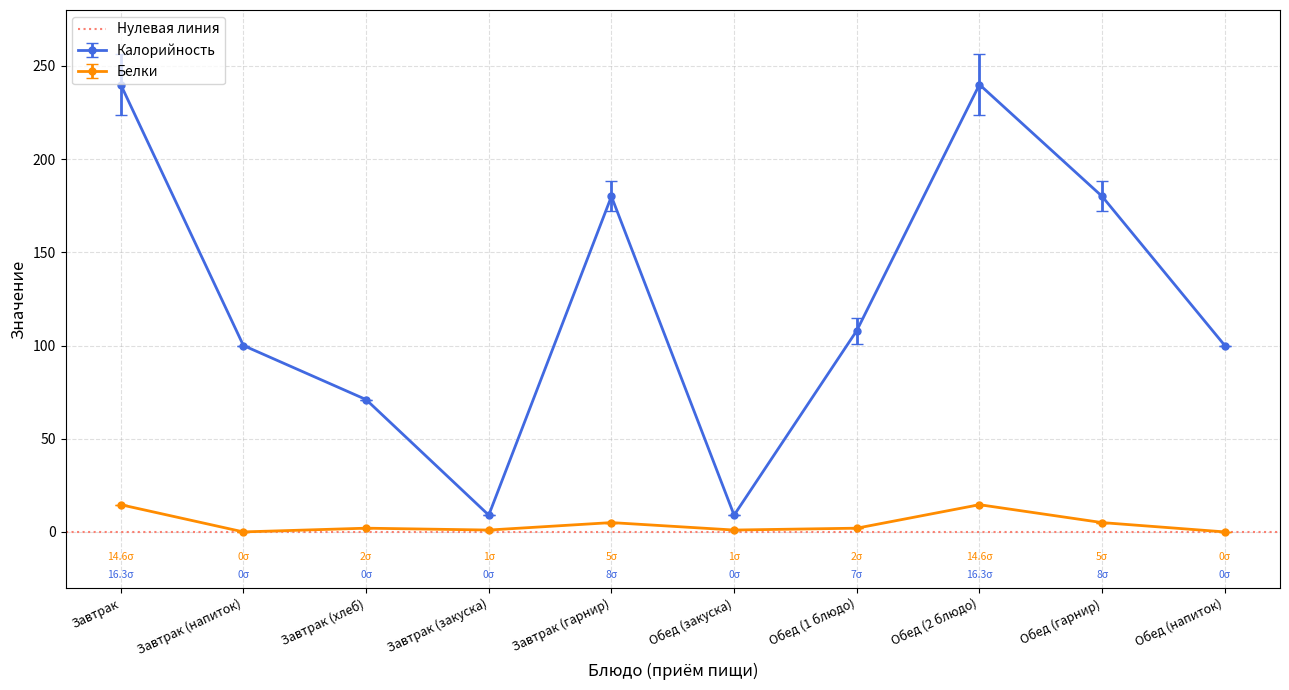

Between Завтрак and Обед (2 блюдо), which series saw the biggest shift?

Калорийность